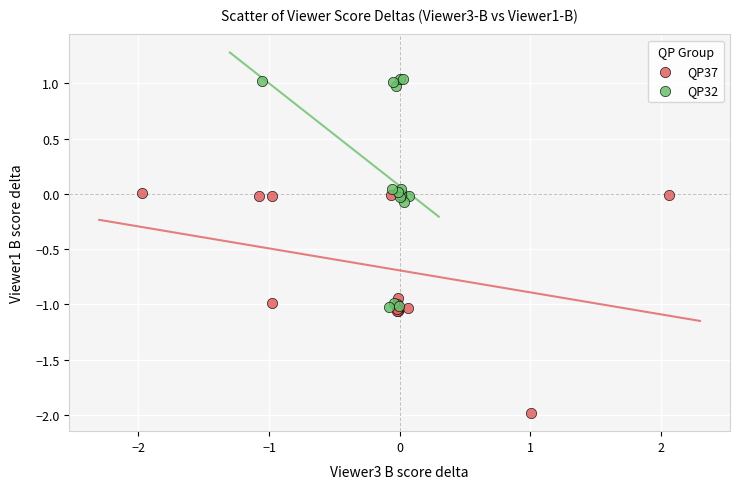

Which series has the widest spread of Y values?

QP32